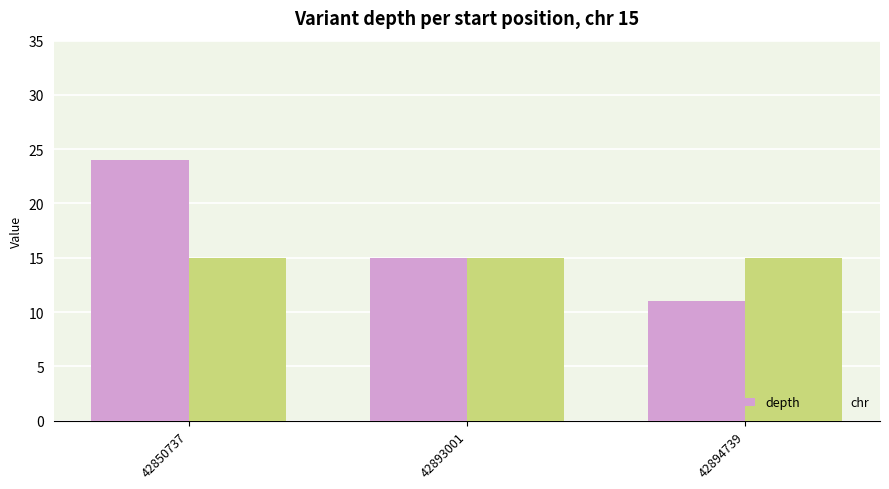

Which label corresponds to the largest value in the chart?

42850737